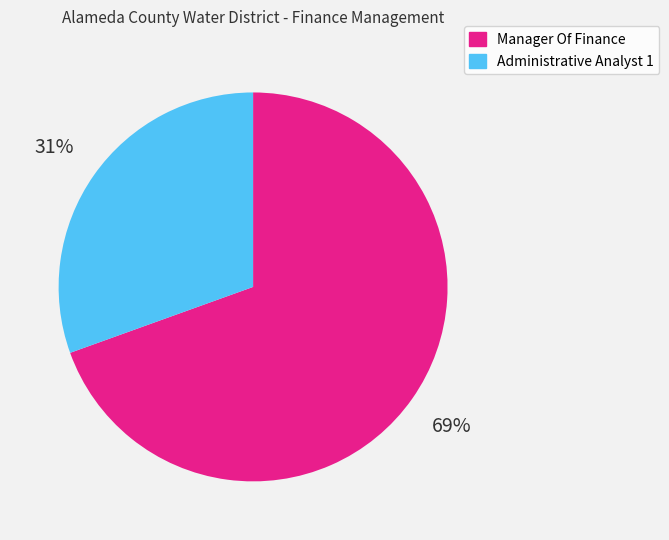

Count the number of slices in the pie.

2